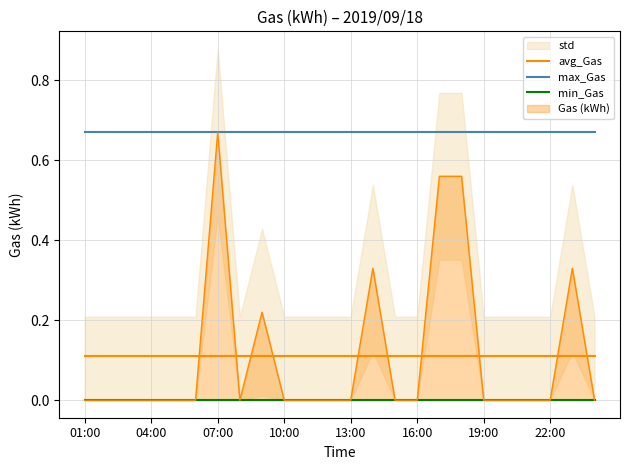

What is the value of the avg_Gas point at the 21st from the left?

0.1